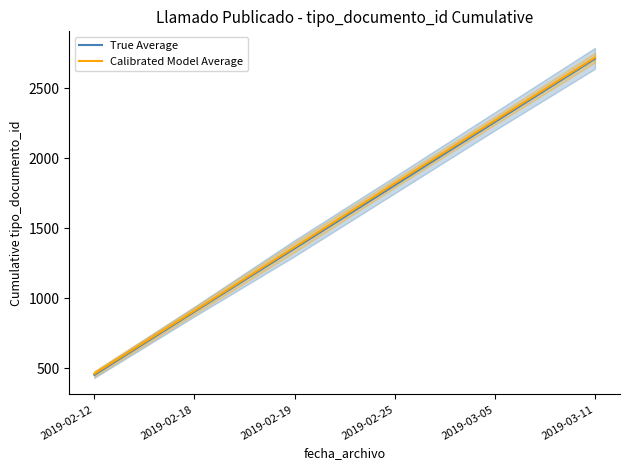

What is the sum of the Calibrated Model Average values at 2019-02-18 and 2019-02-25?

2730